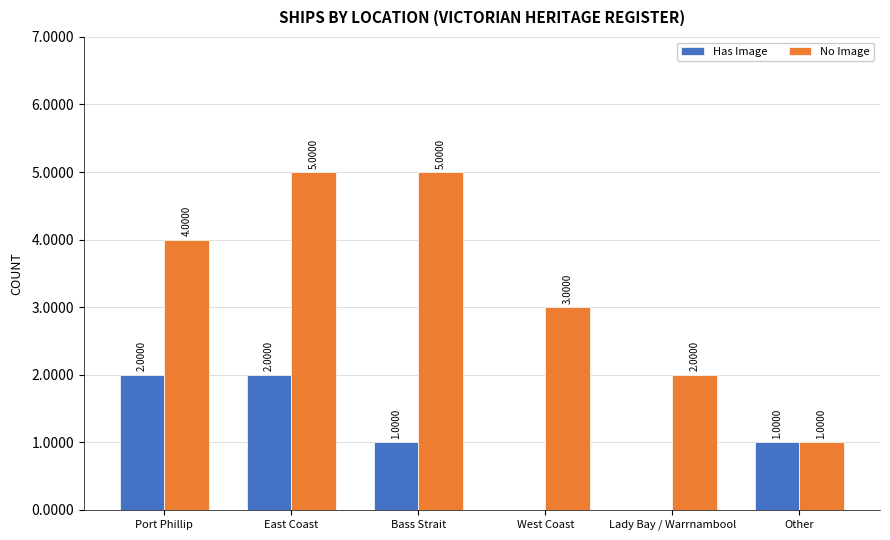

What is the sum of the No Image values at Port Phillip and Lady Bay / Warrnambool?

6